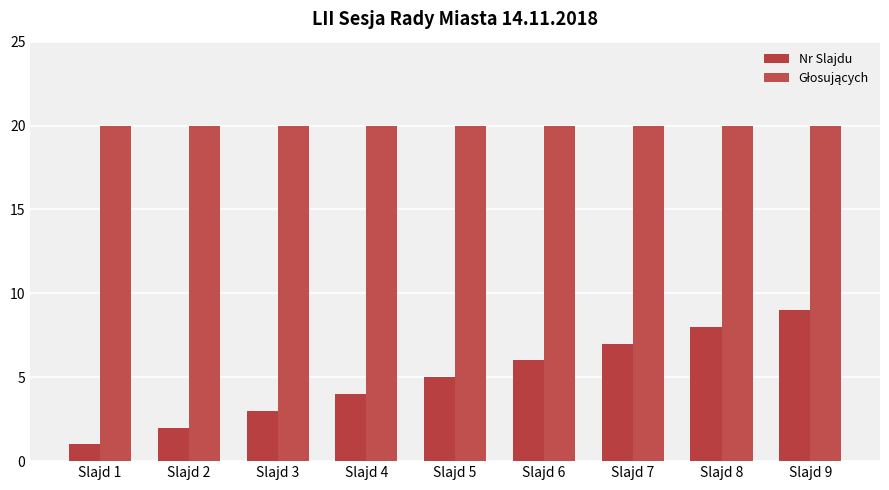

Reading left to right, what are all the values shown in this chart?

Nr Slajdu: 1	2	3	4	5	6	7	8	9
Głosujących: 20	20	20	20	20	20	20	20	20